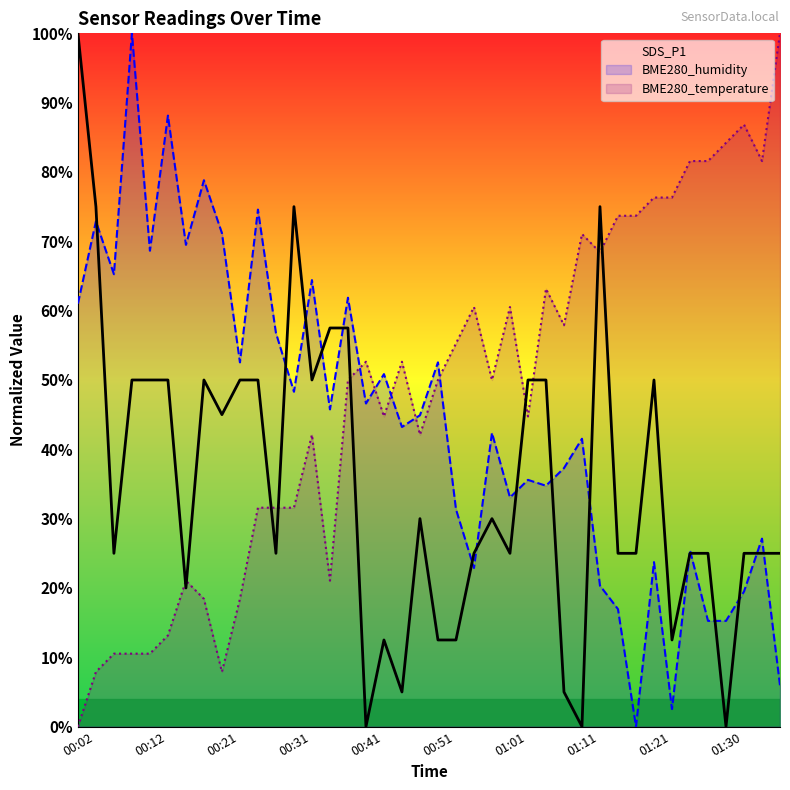

What value does the BME280_temperature series have at 18?

52.6